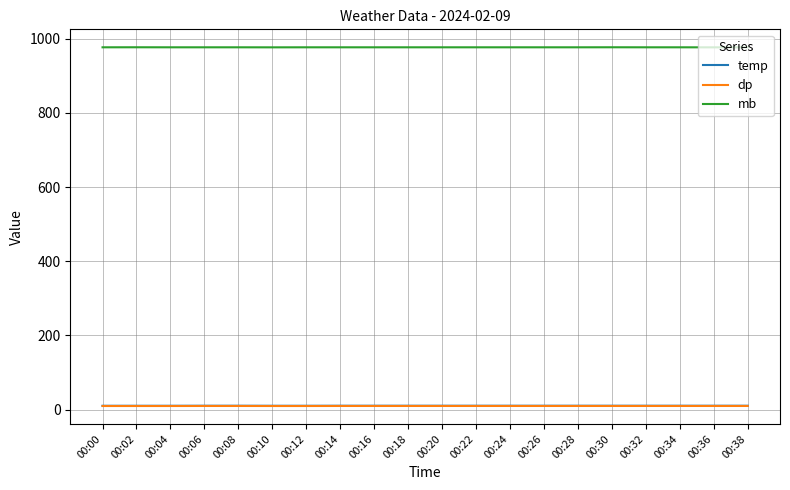

True or false: mb has a value of 1320.1 at 00:02.

False